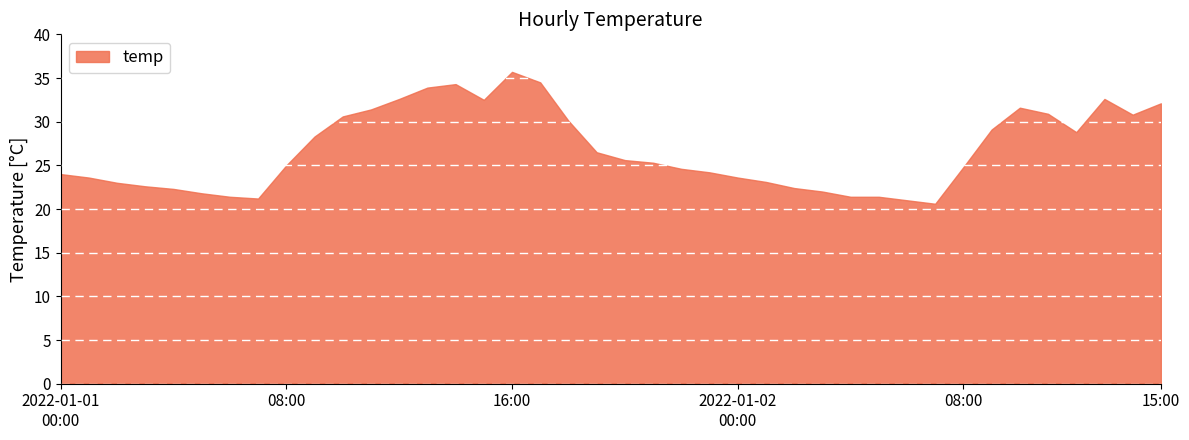

What is the maximum value shown in the chart?

35.7